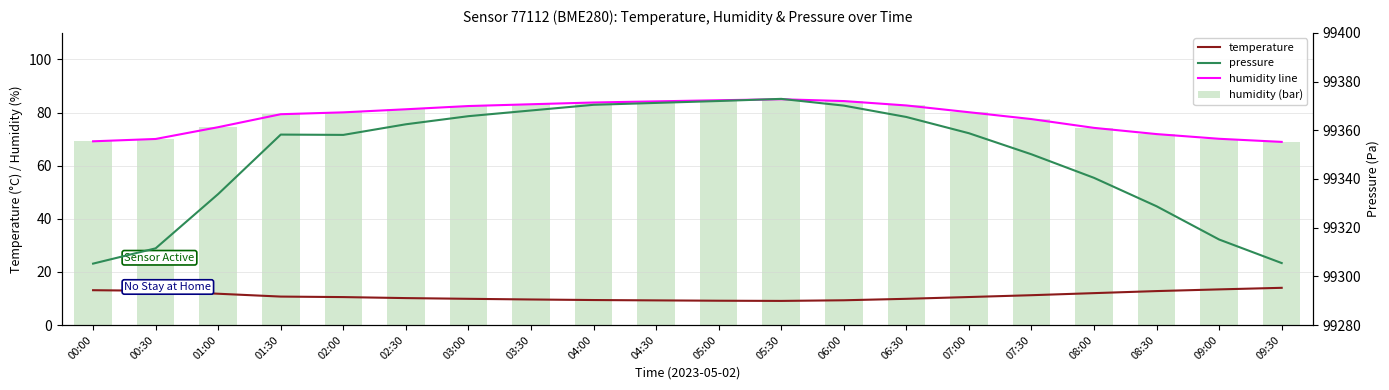

Reading right to left, what are all the values shown in this chart?

temperature: 09:30=14.0	09:00=13.4	08:30=12.8	08:00=12.0	07:30=11.2	07:00=10.5	06:30=9.9	06:00=9.3	05:30=9.1	05:00=9.2	04:30=9.3	04:00=9.4	03:30=9.6	03:00=9.9	02:30=10.1	02:00=10.5	01:30=10.7	01:00=11.8	00:30=12.9	00:00=13.1
humidity line: 09:30=69.0	09:00=70.1	08:30=71.9	08:00=74.2	07:30=77.5	07:00=80.1	06:30=82.7	06:00=84.3	05:30=85.0	05:00=84.6	04:30=84.2	04:00=83.8	03:30=83.1	03:00=82.5	02:30=81.2	02:00=80.1	01:30=79.4	01:00=74.5	00:30=70.0	00:00=69.2
humidity: 09:30=69.0	09:00=70.1	08:30=71.9	08:00=74.2	07:30=77.5	07:00=80.1	06:30=82.7	06:00=84.3	05:30=85.0	05:00=84.6	04:30=84.2	04:00=83.8	03:30=83.1	03:00=82.5	02:30=81.2	02:00=80.1	01:30=79.4	01:00=74.5	00:30=70.0	00:00=69.2
pressure: 09:30=99305.4	09:00=99315.1	08:30=99328.8	08:00=99340.4	07:30=99350.1	07:00=99358.8	06:30=99365.4	06:00=99370.1	05:30=99372.9	05:00=99372.0	04:30=99371.2	04:00=99370.4	03:30=99368.1	03:00=99365.8	02:30=99362.4	02:00=99358.1	01:30=99358.2	01:00=99333.8	00:30=99311.5	00:00=99305.2